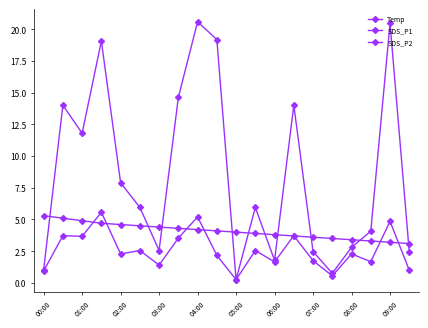

Which series has the largest total across all categories?

SDS_P1